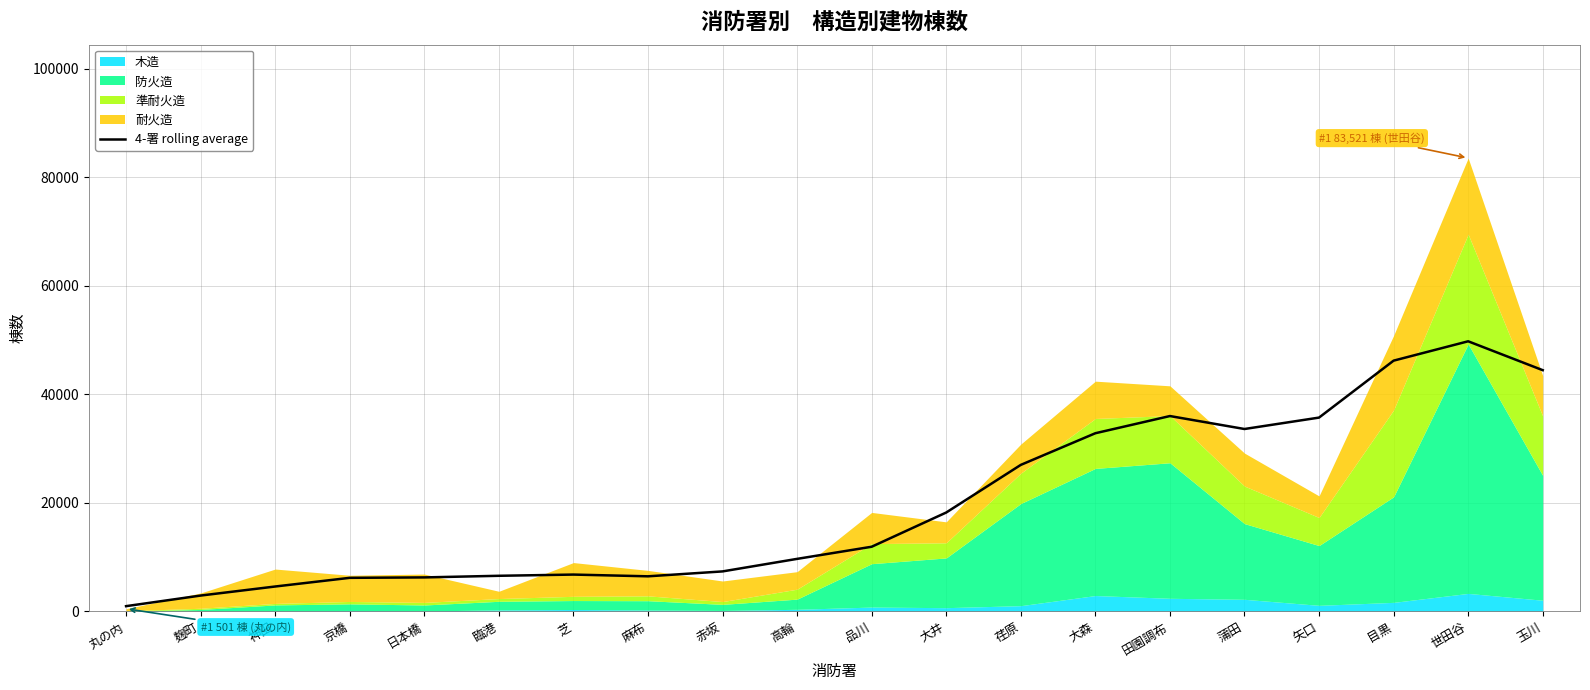

How many data points are less than 11922?

10